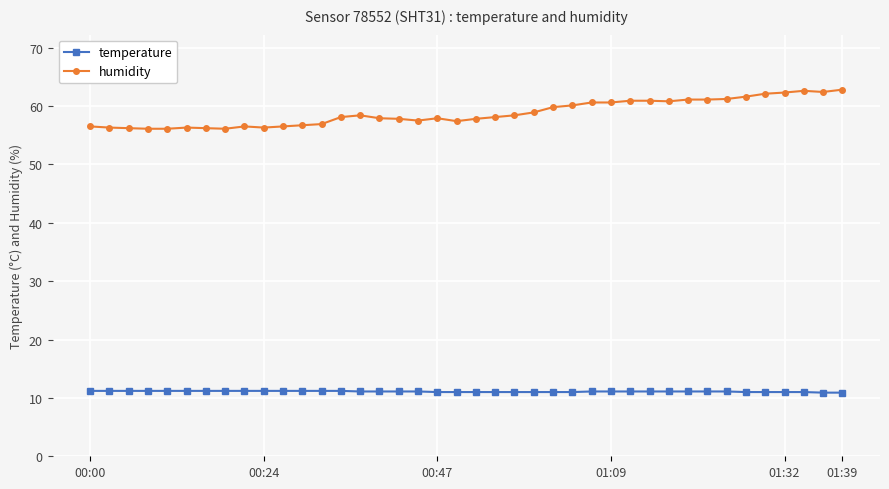

Count the number of data series in this chart.

2